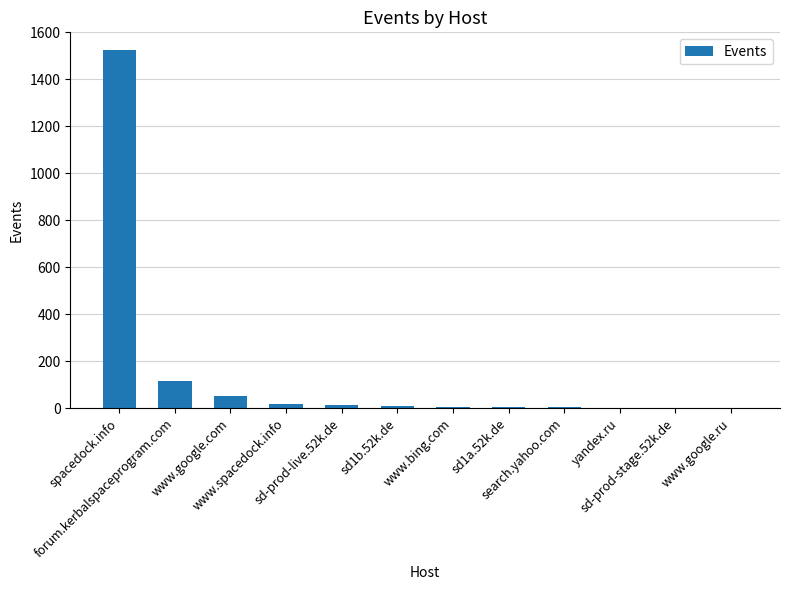

Reading left to right, extract all data points from this chart.

spacedock.info=1524	forum.kerbalspaceprogram.com=115	www.google.com=51	www.spacedock.info=16	sd-prod-live.52k.de=12	sd1b.52k.de=10	www.bing.com=6	sd1a.52k.de=4	search.yahoo.com=3	yandex.ru=2	sd-prod-stage.52k.de=1	www.google.ru=1